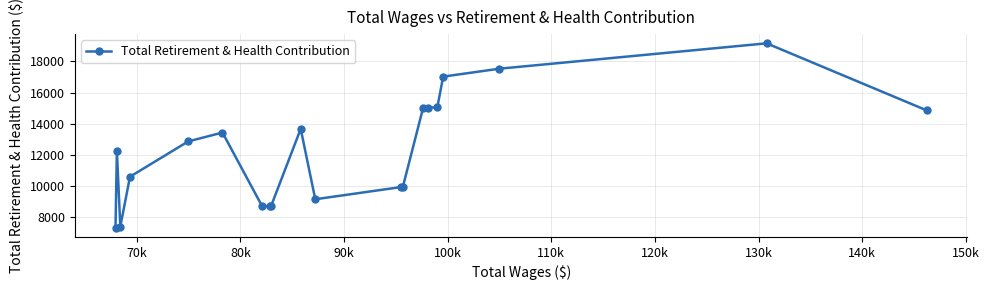

What is the greatest value displayed?

19158